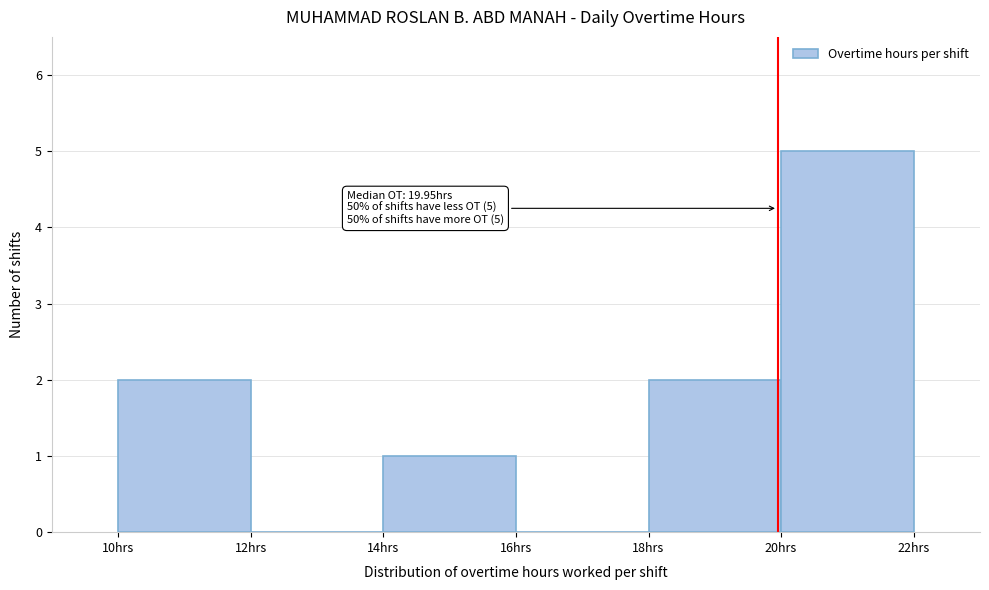

Over which range of the x-axis is the bar tallest?

20 to 22